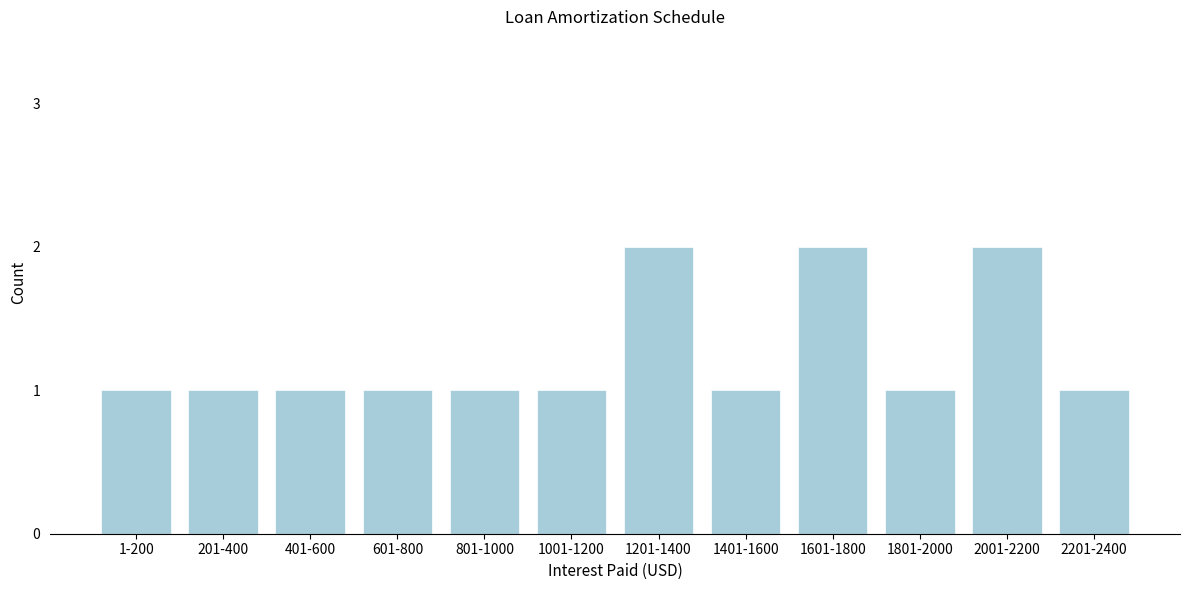

Reading right to left, extract all data points from this chart.

2201-2400=1	2001-2200=2	1801-2000=1	1601-1800=2	1401-1600=1	1201-1400=2	1001-1200=1	801-1000=1	601-800=1	401-600=1	201-400=1	1-200=1